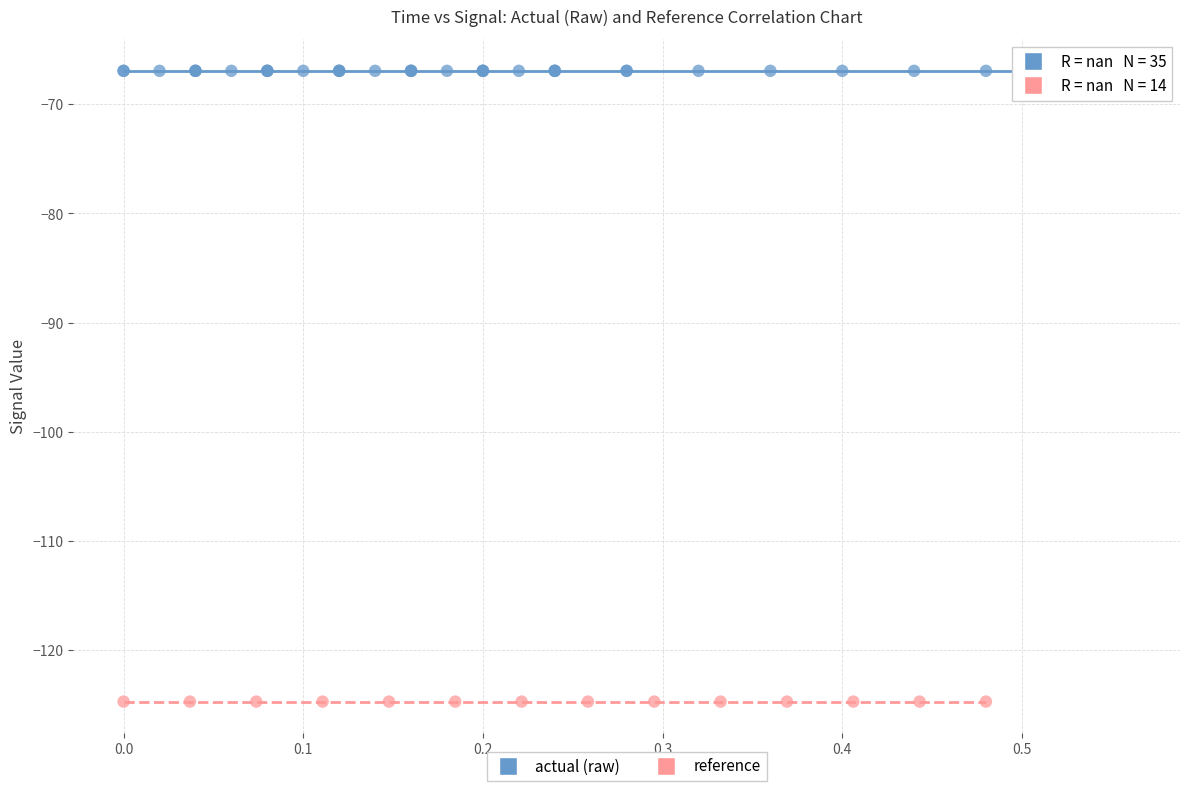

Which series contains the lowest Y value?

reference